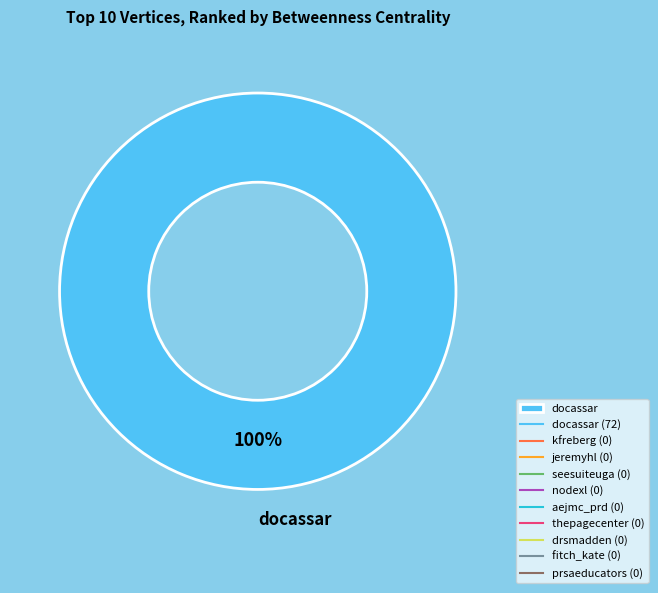

True or false: docassar accounts for 100% of the total.

True